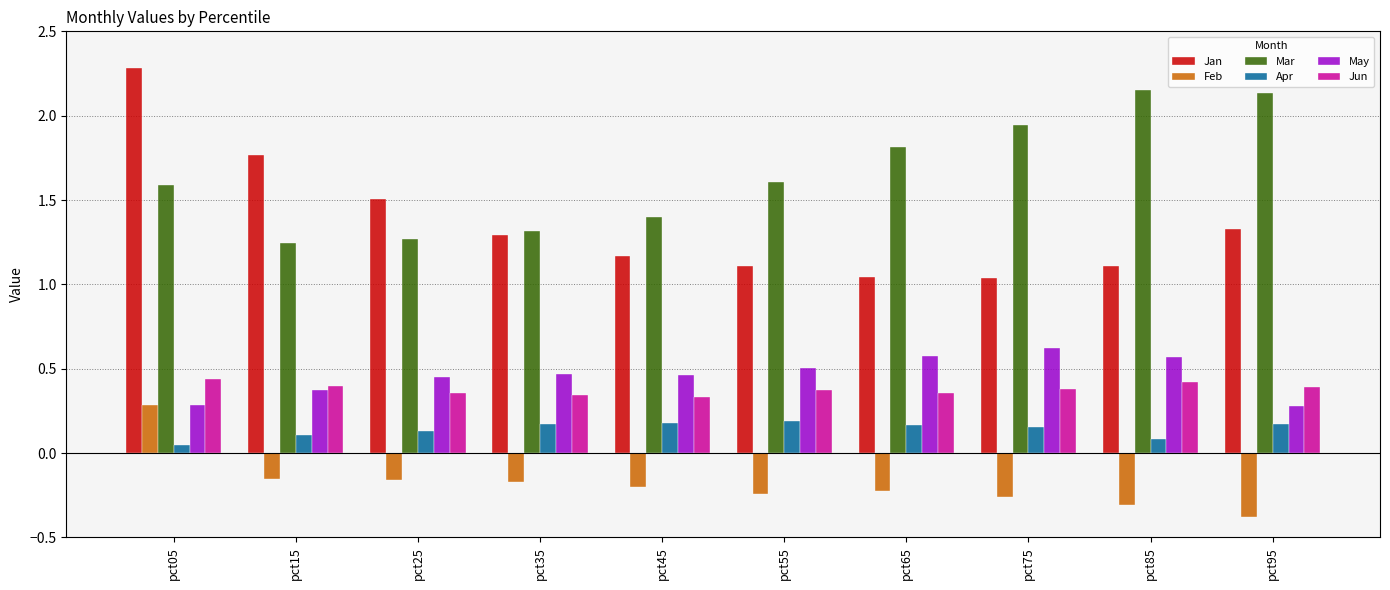

Where does the Feb series first go above 0?

pct05